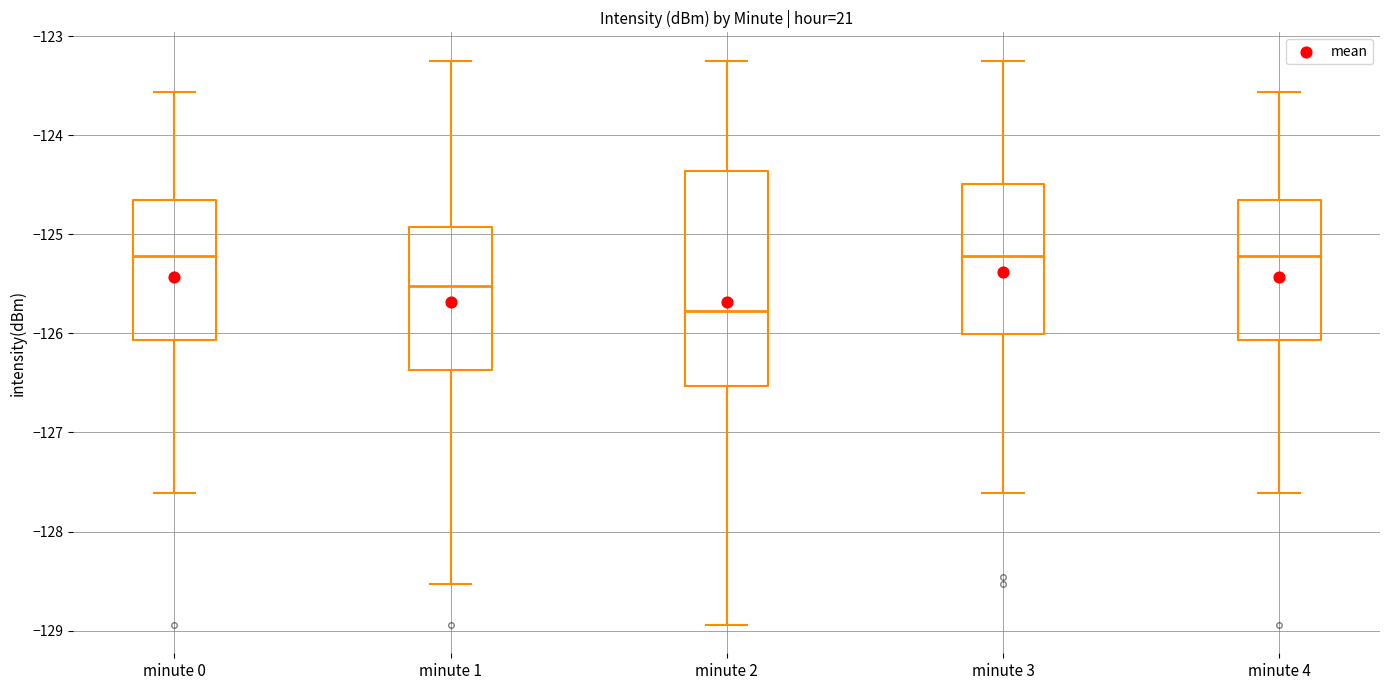

Where is the upper edge of the box for minute 2 on the y-axis? The values are not printed on the chart, so give them approximately, as read against the axis.

-124.4